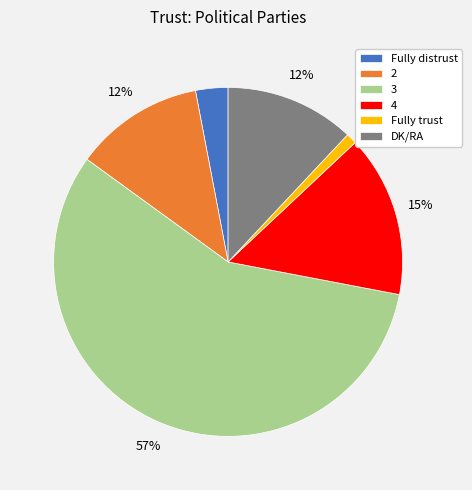

Is there any slice that represents more than half of the pie?

Yes